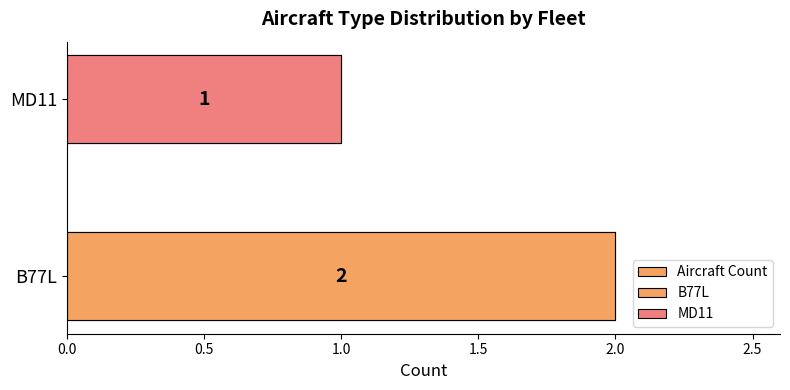

What is the smallest value displayed?

1